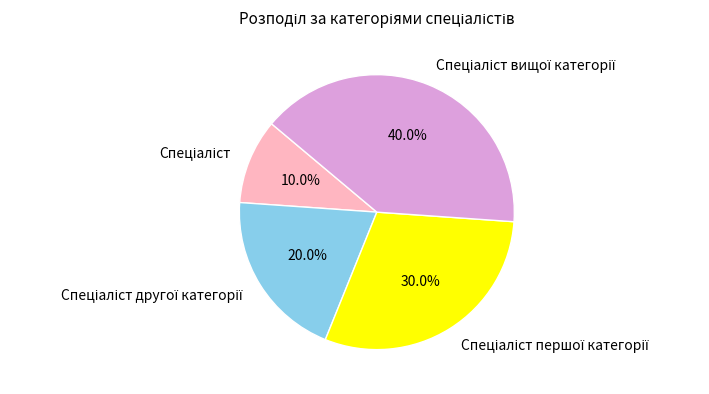

Is there a majority slice in this chart?

No